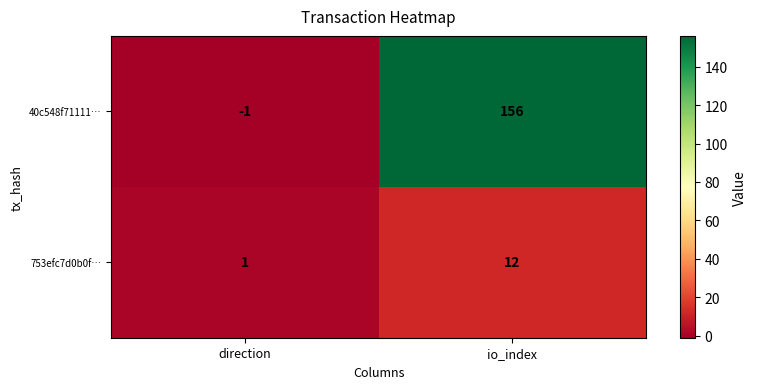

The 40c548f71111… series shows -2 at direction. True or false?

False